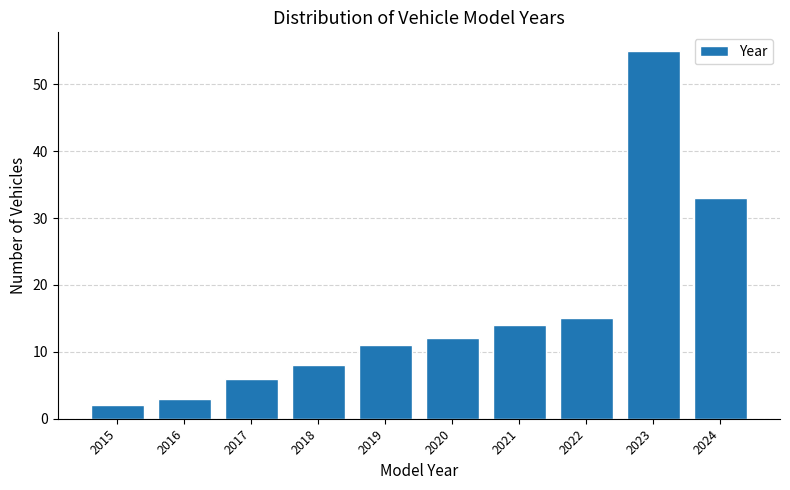

Reading left to right, transcribe all the data shown in this chart.

2015=2	2016=3	2017=6	2018=8	2019=11	2020=12	2021=14	2022=15	2023=55	2024=33